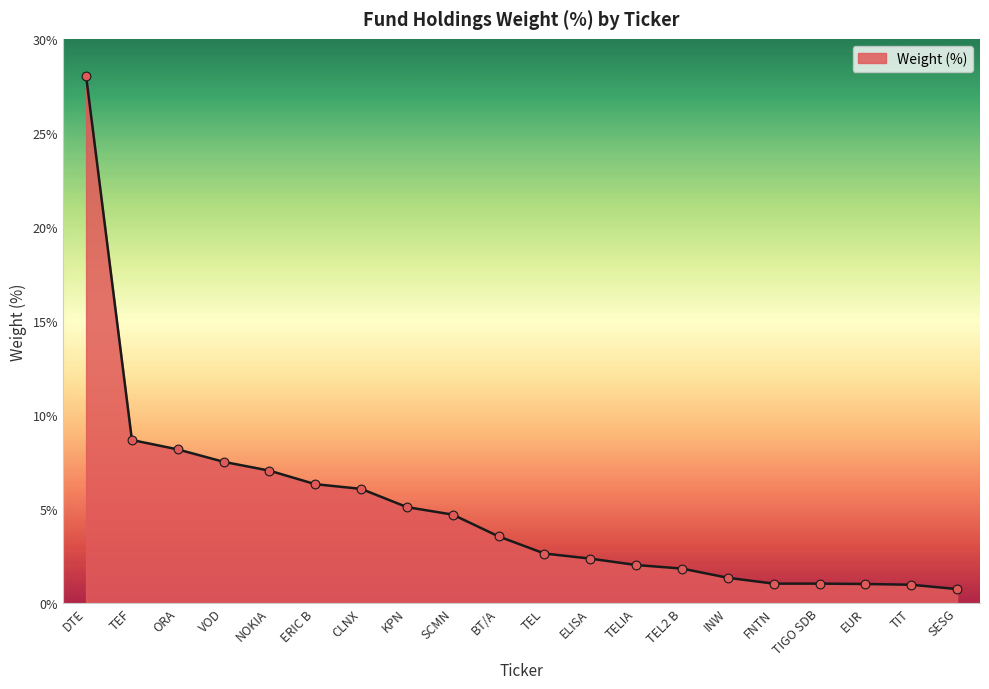

Which has a higher value, TIGO SDB or TEL2 B?

TEL2 B